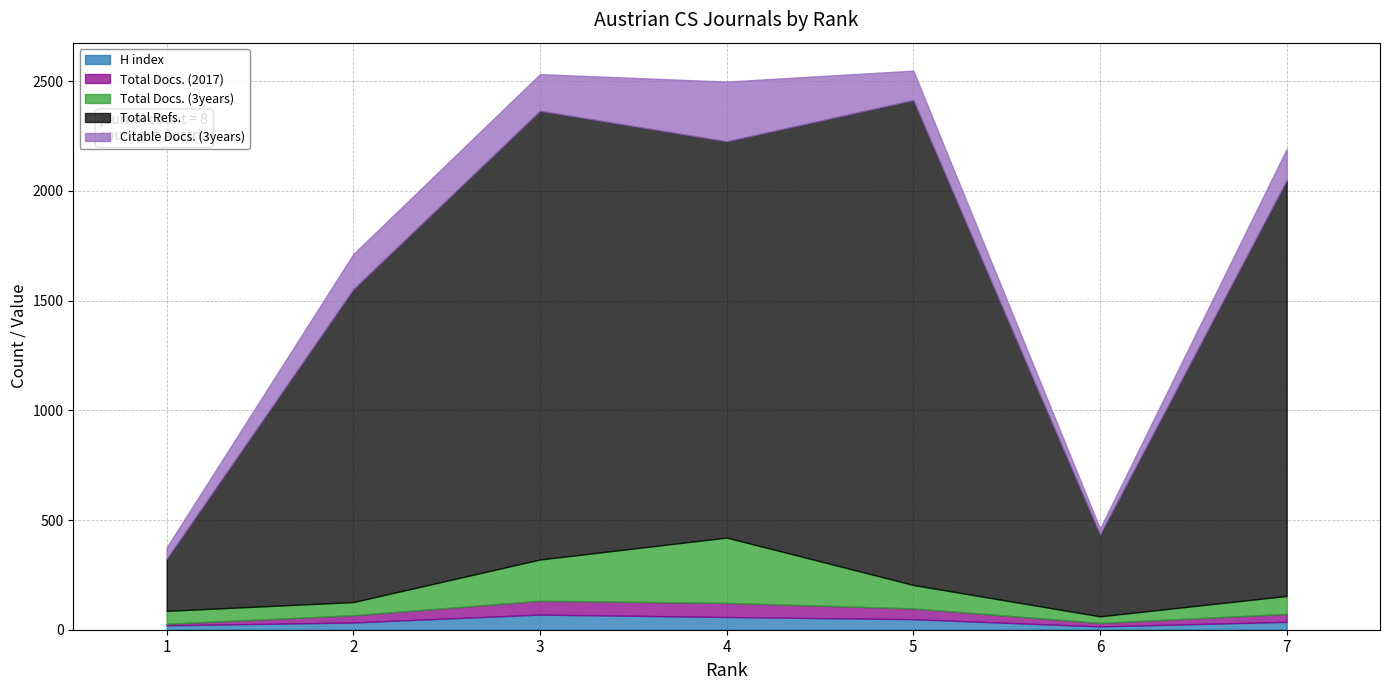

Where is Citable Docs. (3years) nearest to the value 149?

7